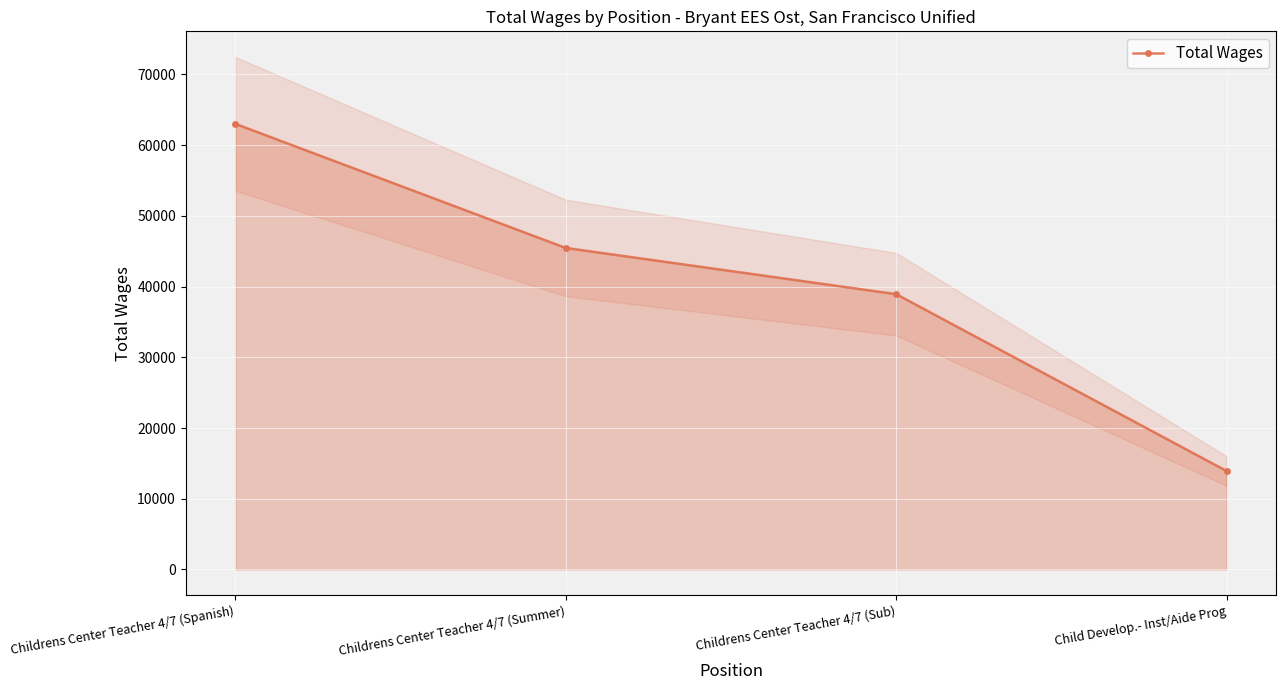

What is the change in value from Childrens Center Teacher 4/7 (Summer) to Child Develop.- Inst/Aide Prog?

-31553